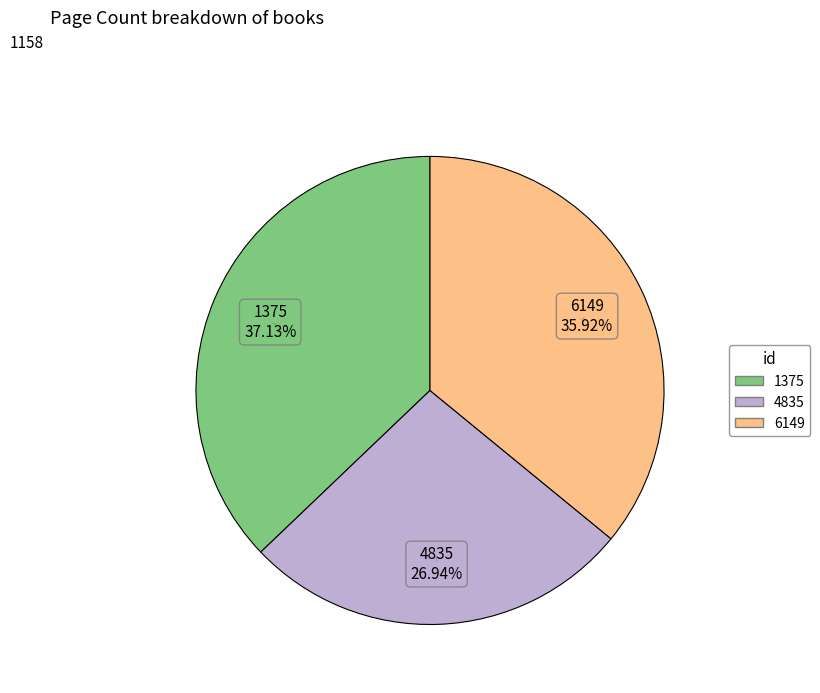

Is it true that 6149 is 36% of the pie?

True